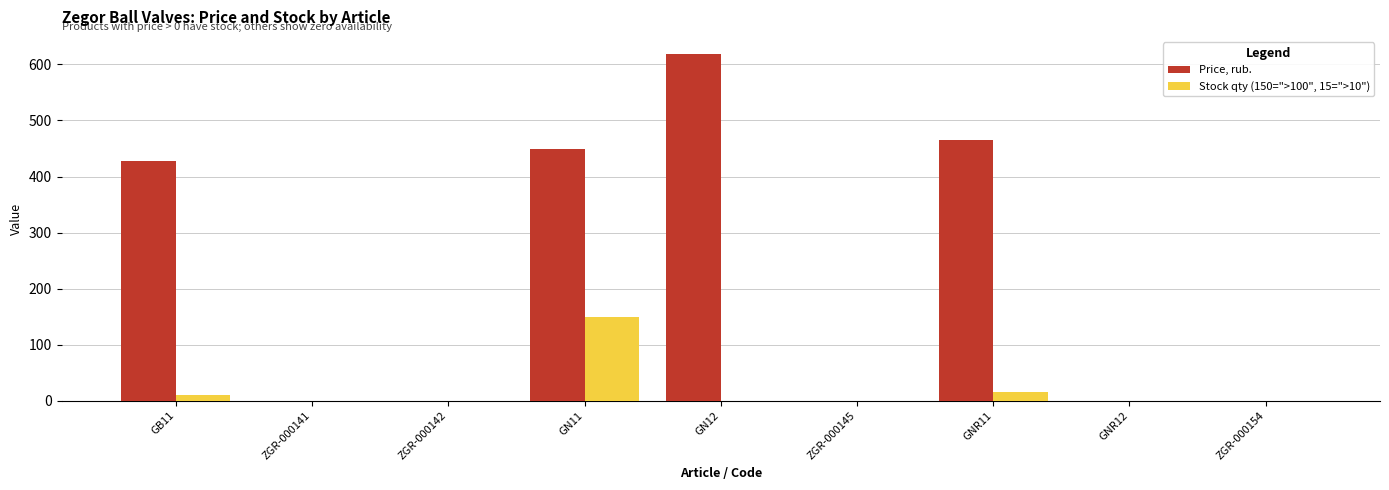

Does the chart contain stacked bars?

No